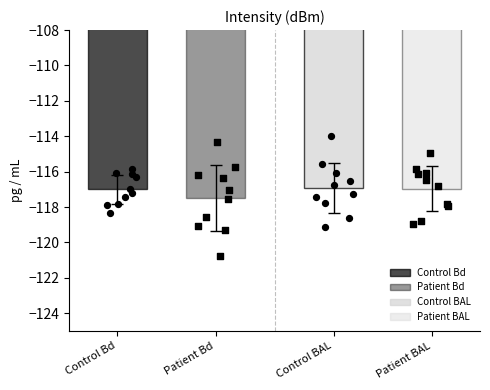

Which series has the widest spread of Y values?

Patient Bd